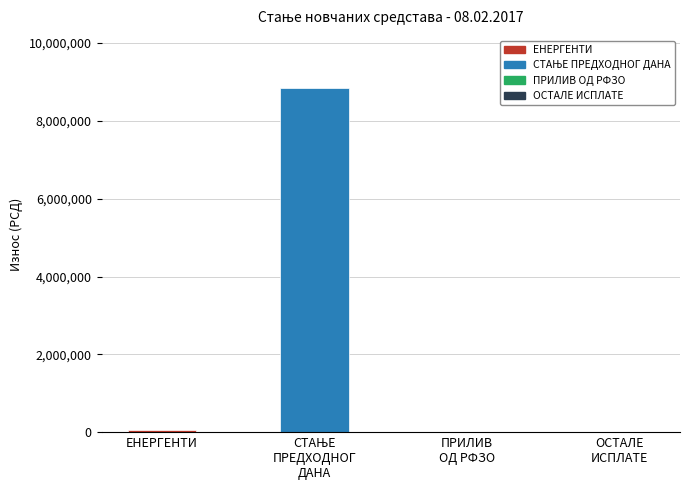

What is the greatest value displayed?

8857010.6